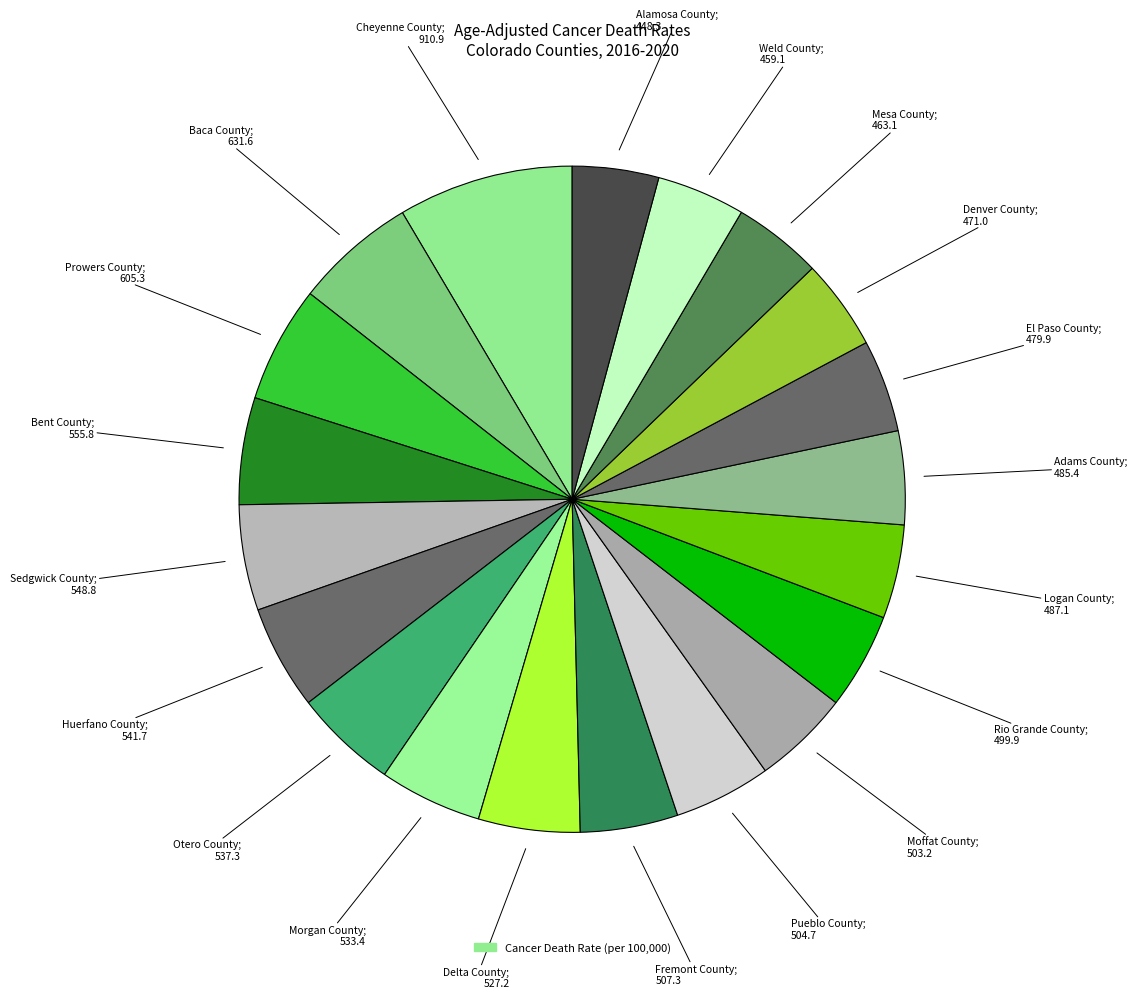

Rank the categories by value from lowest to highest.

Alamosa County, Weld County, Mesa County, Denver County, El Paso County, Adams County, Logan County, Rio Grande County, Moffat County, Pueblo County, Fremont County, Delta County, Morgan County, Otero County, Huerfano County, Sedgwick County, Bent County, Prowers County, Baca County, Cheyenne County